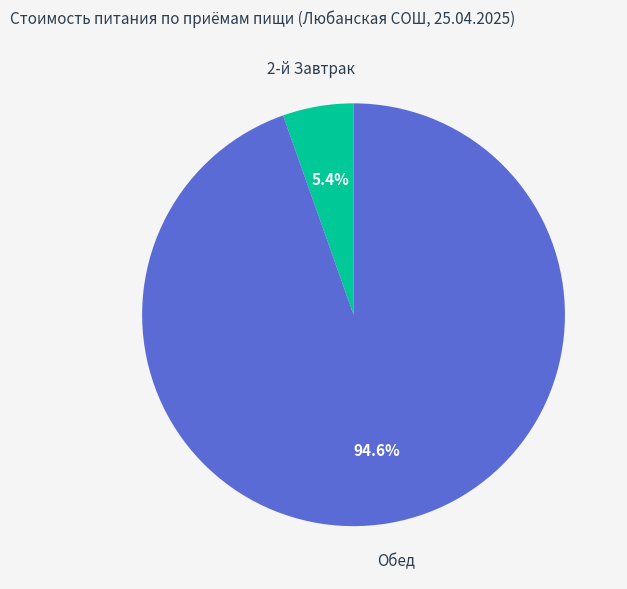

What is the largest slice in the pie chart?

Обед